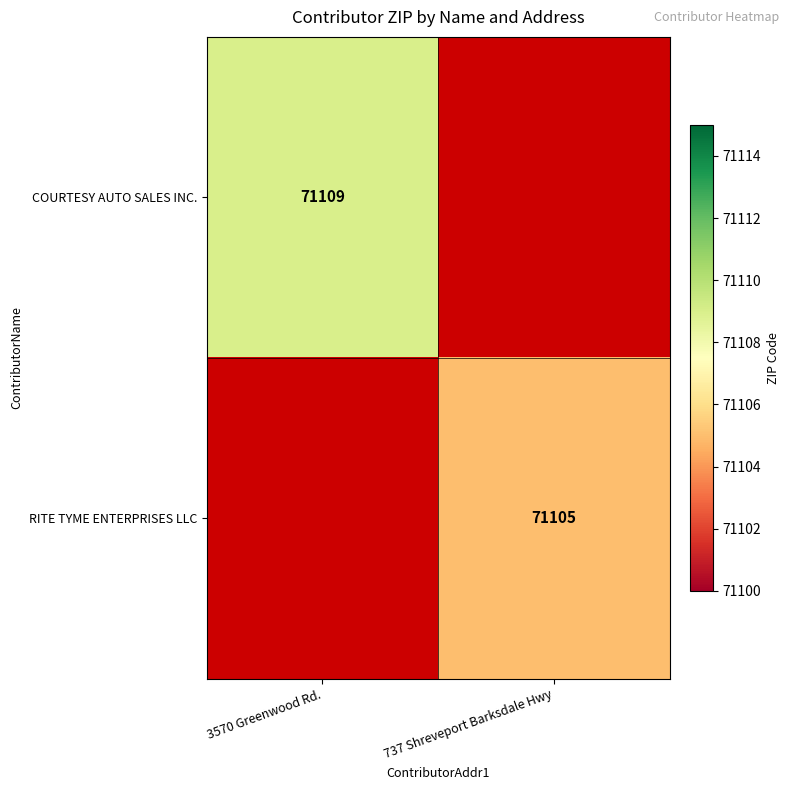

The RITE TYME ENTERPRISES LLC series shows 120470 at 737 Shreveport Barksdale Hwy. True or false?

False